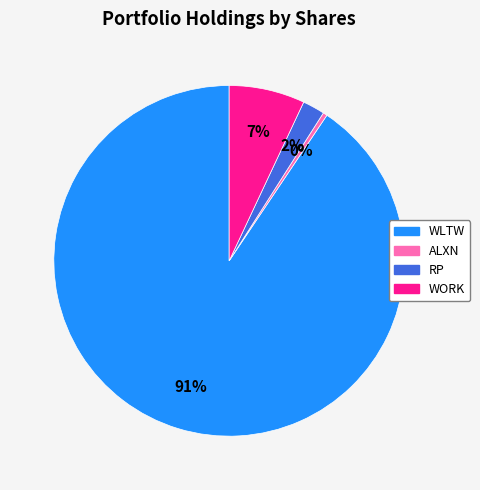

Is there any slice that represents more than half of the pie?

Yes